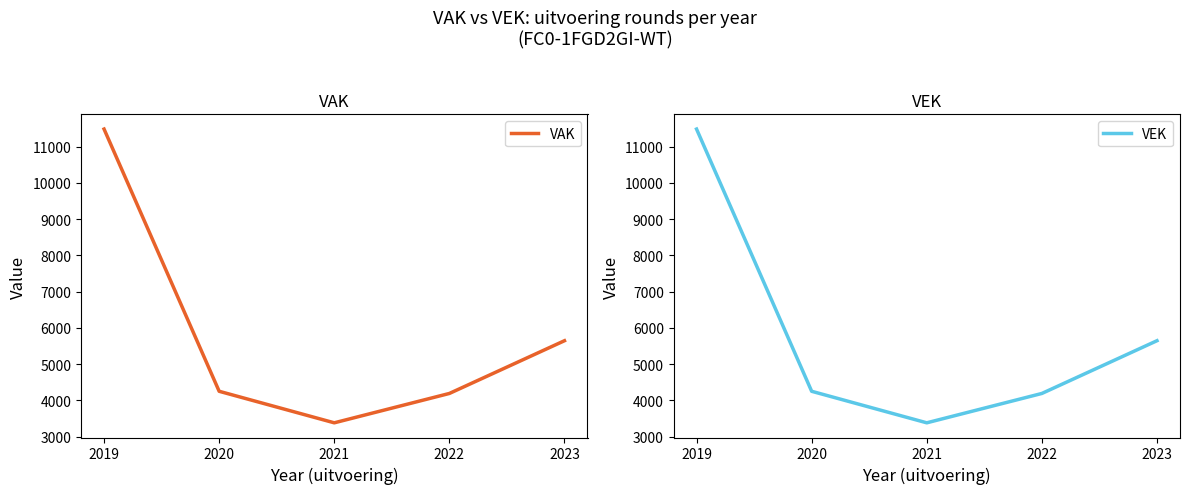

At 2020, list the series in order from smallest to largest.

VAK, VEK